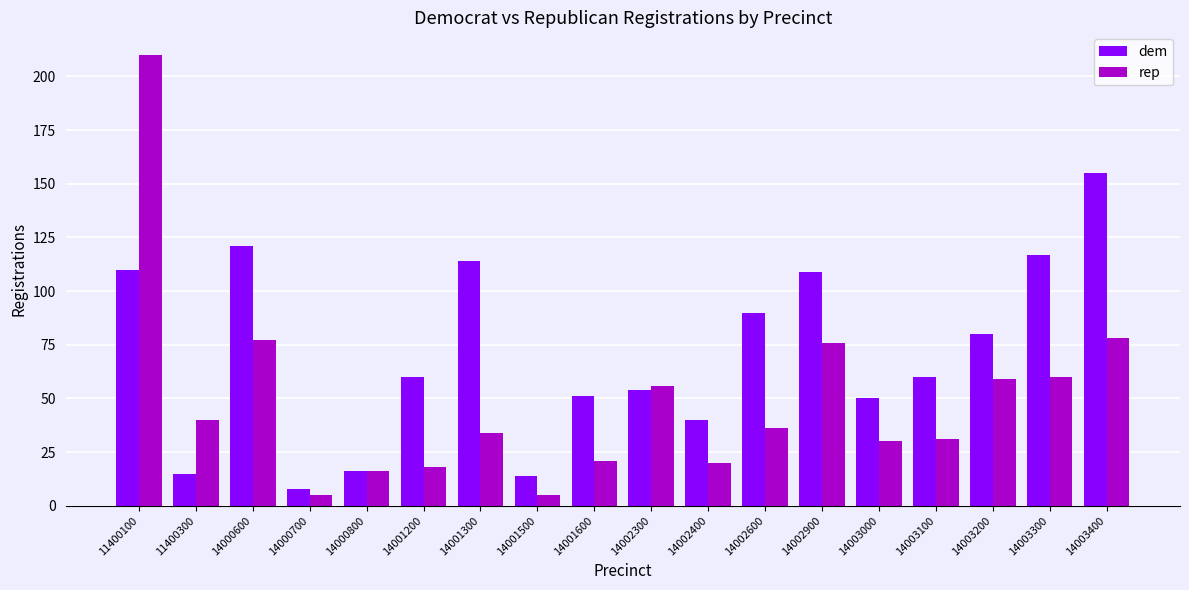

How many groups of bars are there?

18